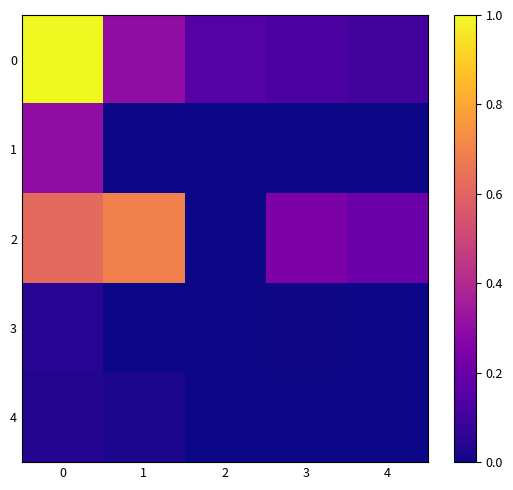

What is the difference between the highest and lowest values at 1?

0.7